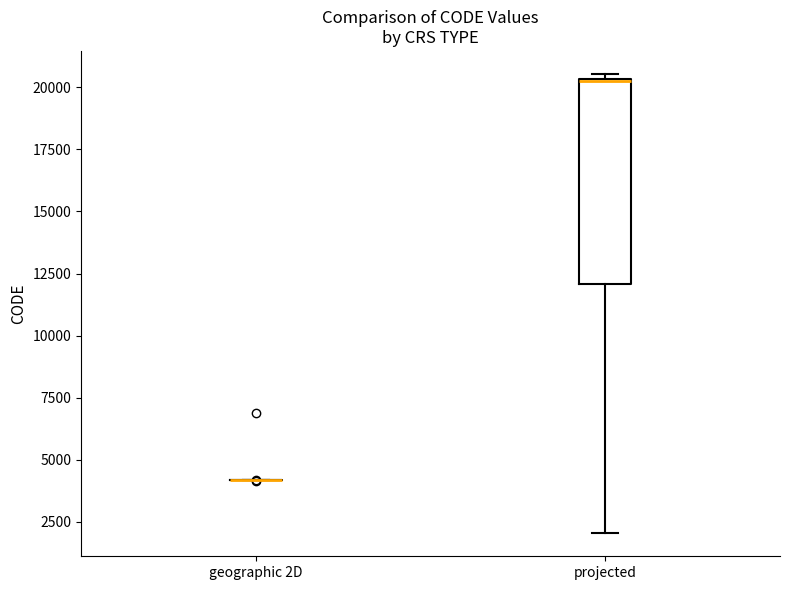

Reading left to right, read every box against the y-axis: the position of its median line, the range the box covers, and the ends of its whiskers. The values are not printed on the chart, so give them approximately, as read against the axis.

geographic 2D: box collapsed to a line at 4000, whiskers 4000 to 4000
projected: median 20500 (drawn on the box's upper edge), box 12000 to 20500, whiskers 2000 to 20500 (just above the box's upper edge)